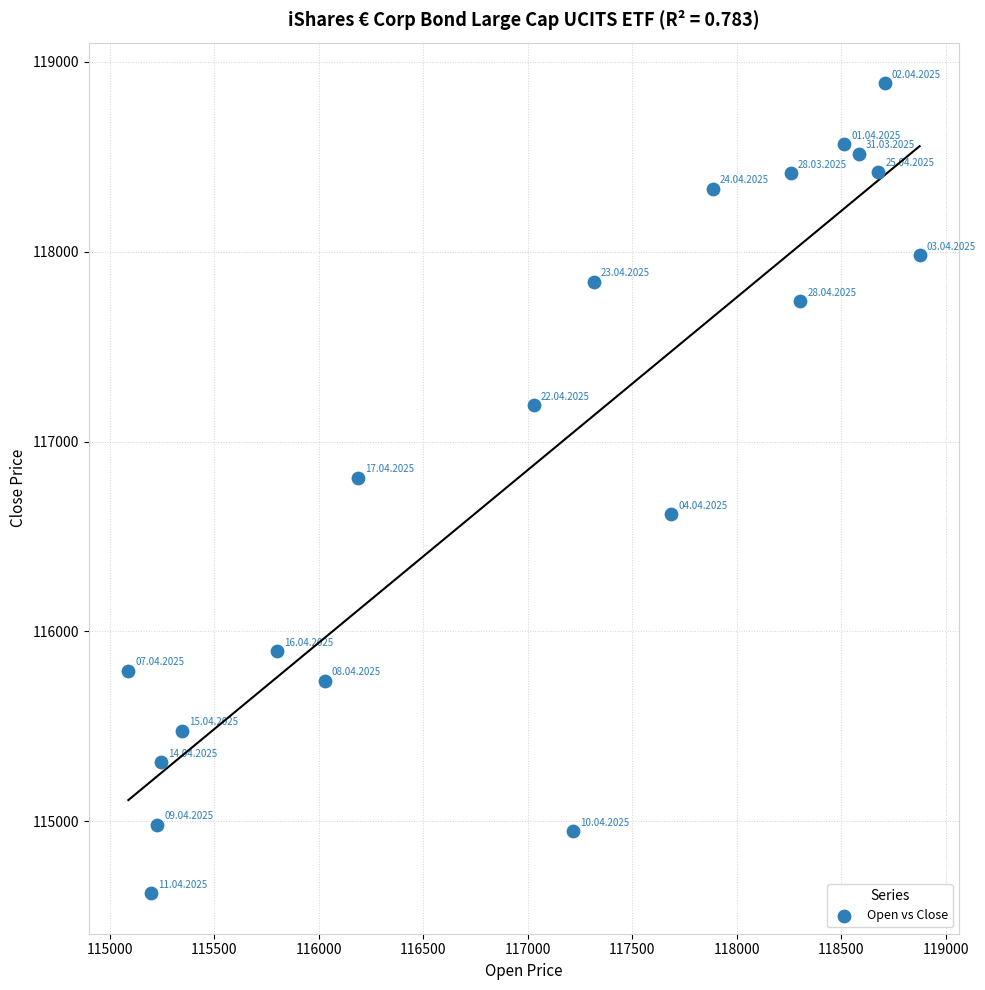

What Y value in the scatter plot is closest to 116754?

116809